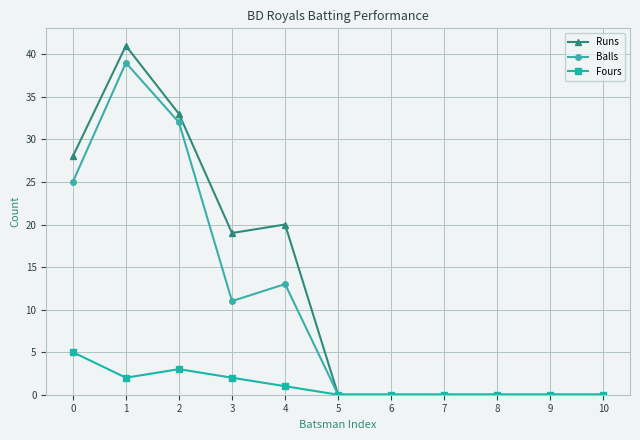

Which series has the largest total across all categories?

Runs